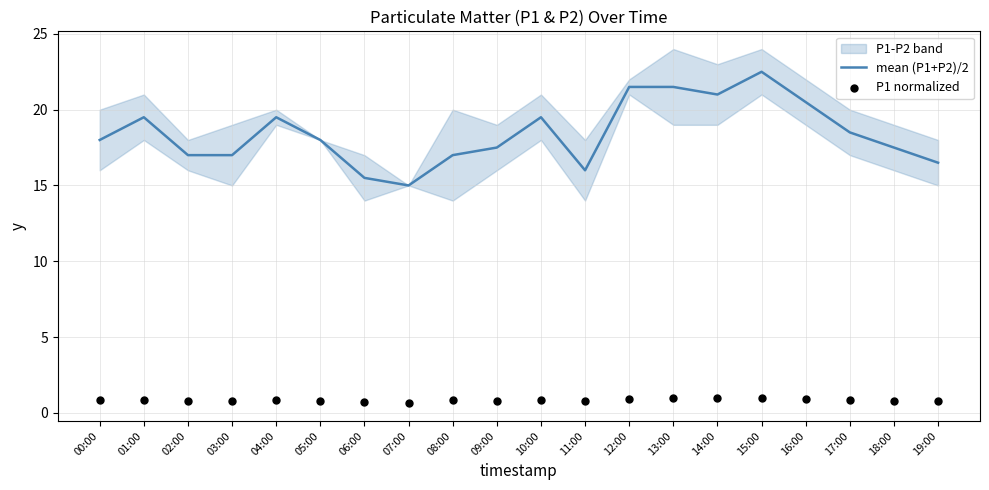

At which category is the sum across all series the highest?

15:00